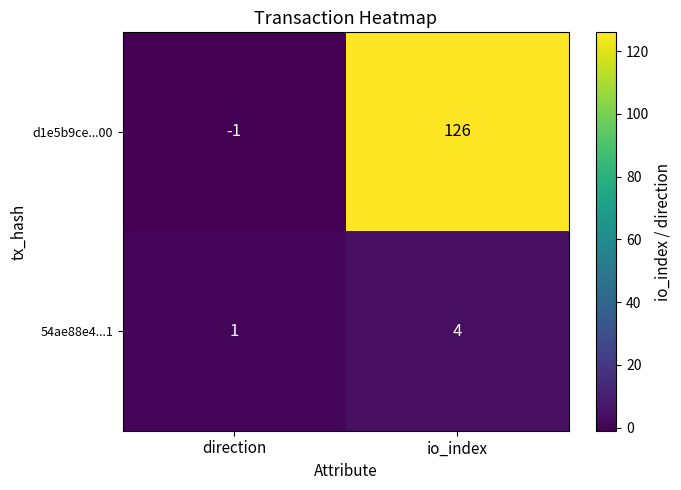

What is the spread (max minus min) of values at direction?

2